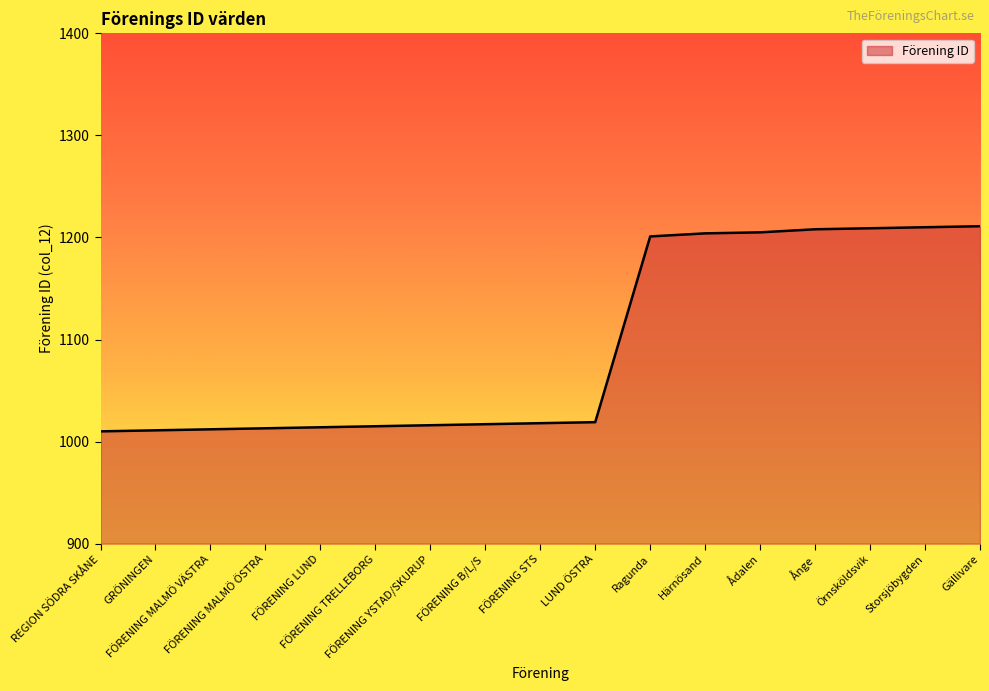

What is the smallest value displayed?

1010